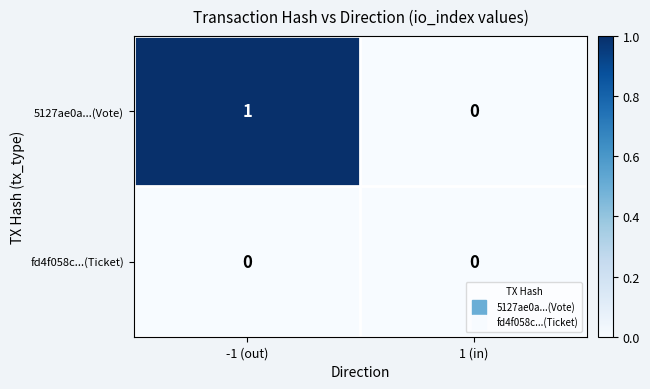

Rank the series by their maximum value, from highest to lowest.

5127ae0a...(Vote), fd4f058c...(Ticket)